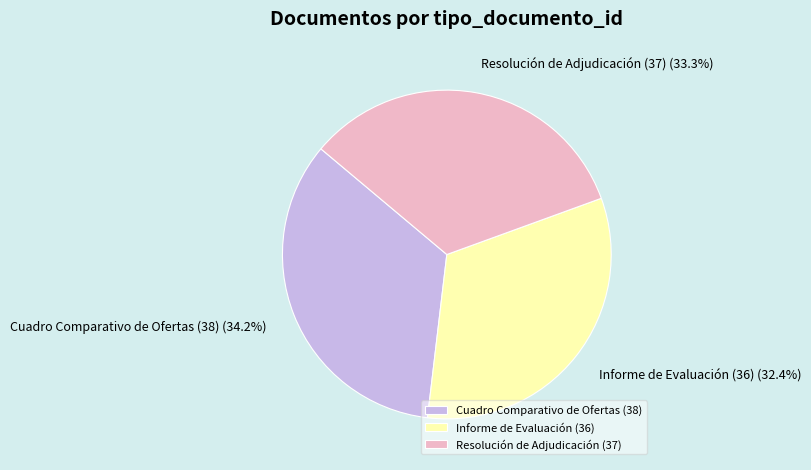

Which slice is the largest?

Cuadro Comparativo de Ofertas (38)